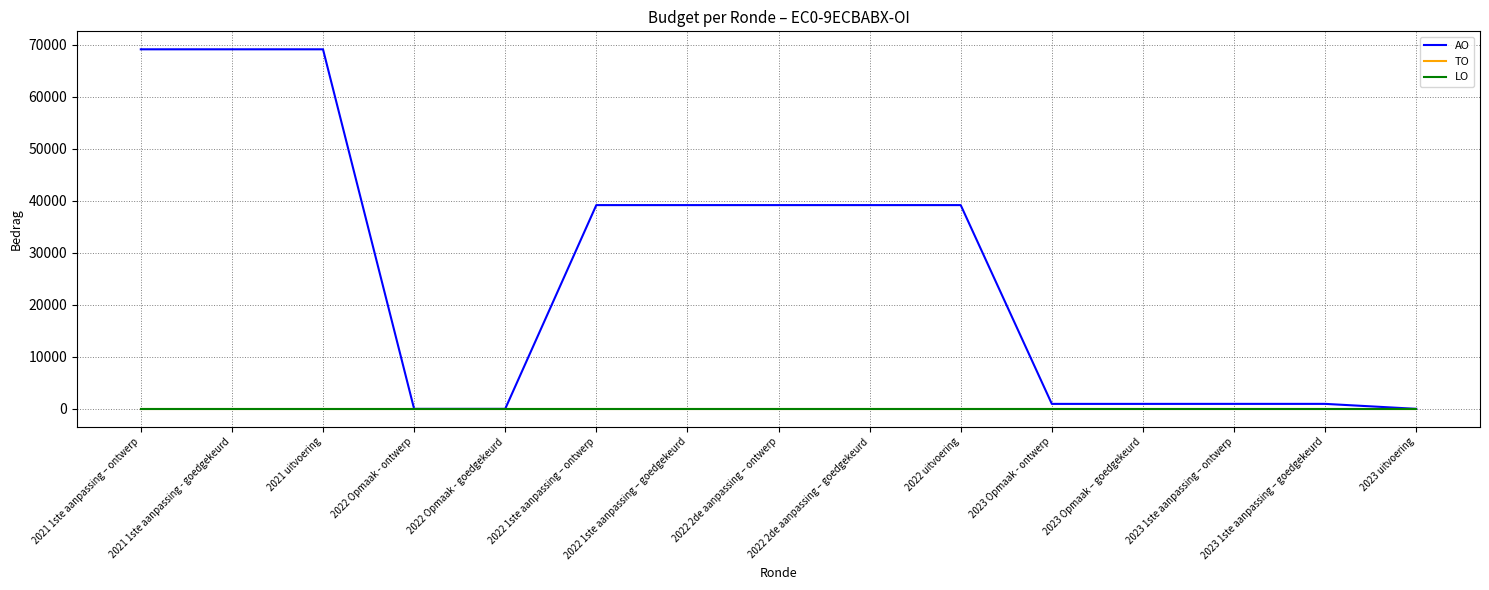

What is the label of the 2nd point from the right?

2023 1ste aanpassing – goedgekeurd